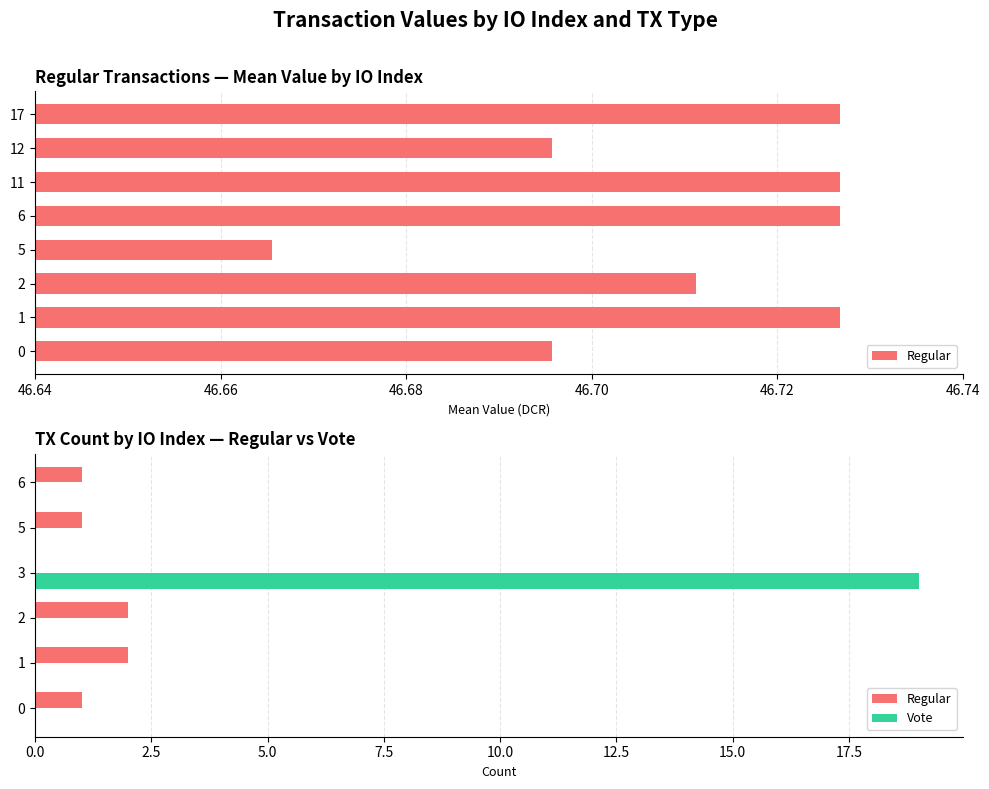

Rank the series at 1 from highest to lowest value.

Regular, Vote